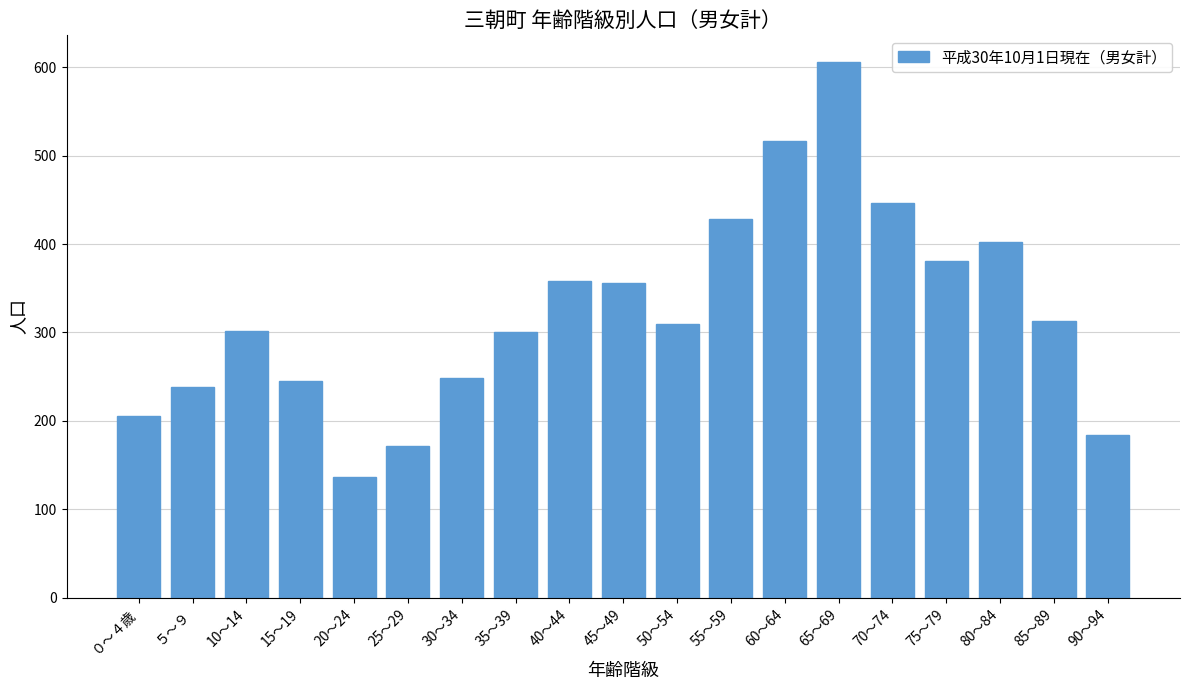

What position from the right is 75～79?

4